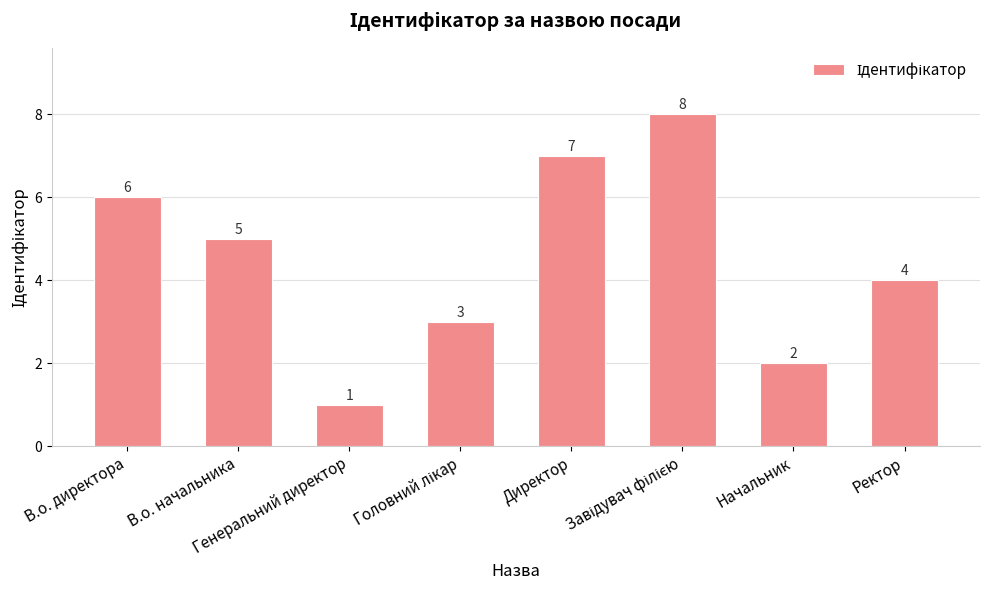

What position from the left is Директор?

5